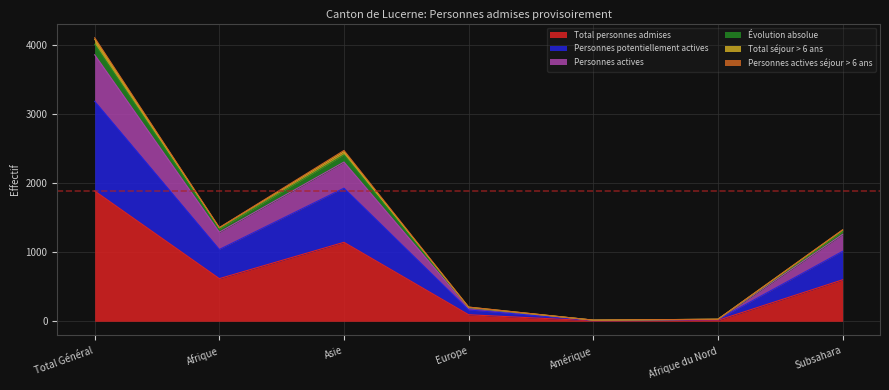

Is it true that Total séjour > 6 ans equals 17 at Amérique?

True